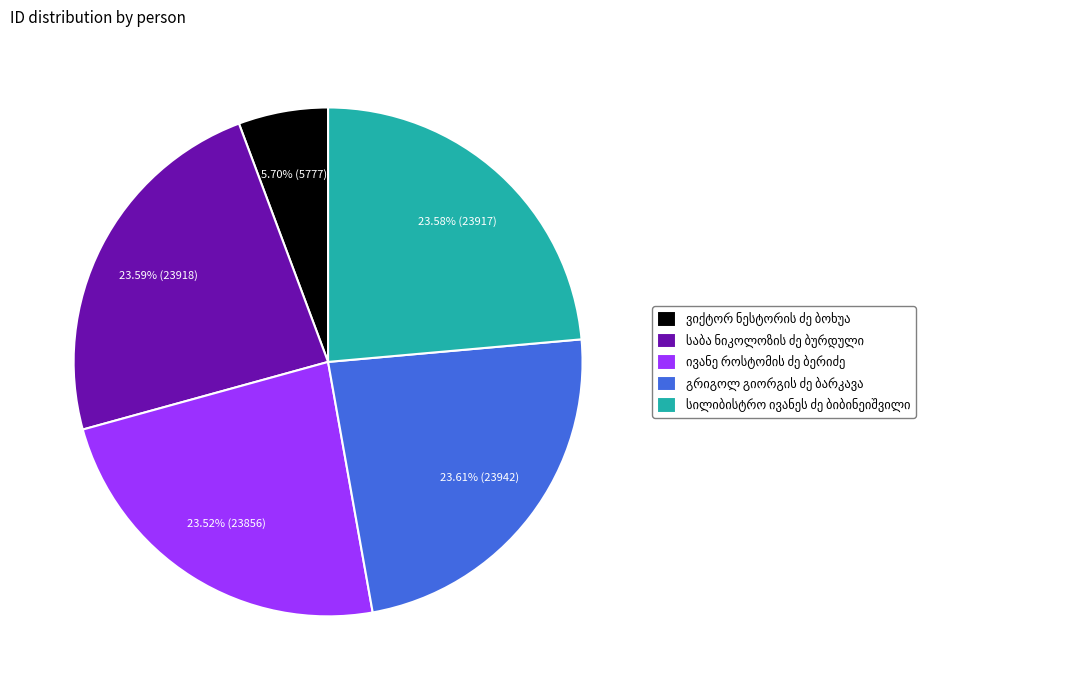

Does any single category account for the majority?

No